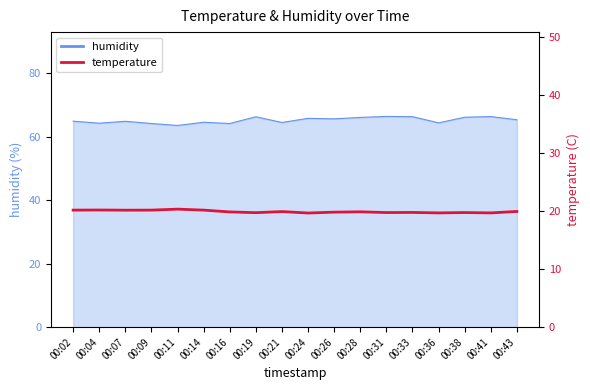

Reading left to right, extract all data points from this chart.

00:02=20.2	00:04=20.2	00:07=20.2	00:09=20.2	00:11=20.3	00:14=20.2	00:16=19.9	00:19=19.7	00:21=19.9	00:24=19.7	00:26=19.8	00:28=19.9	00:31=19.8	00:33=19.8	00:36=19.7	00:38=19.8	00:41=19.7	00:43=19.9